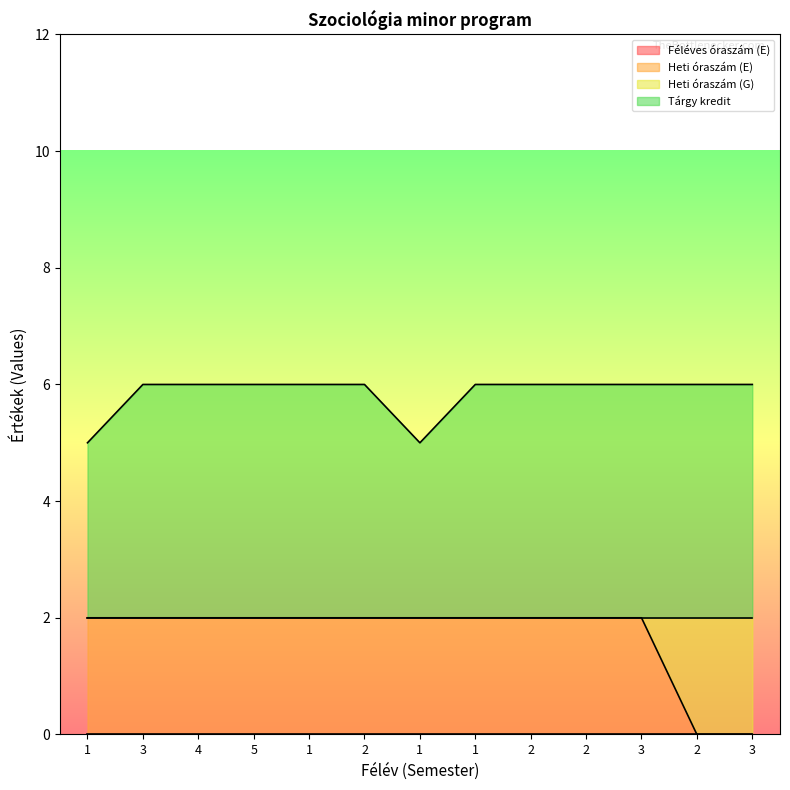

How many Heti óraszám (E) values are between 2 and 3?

11